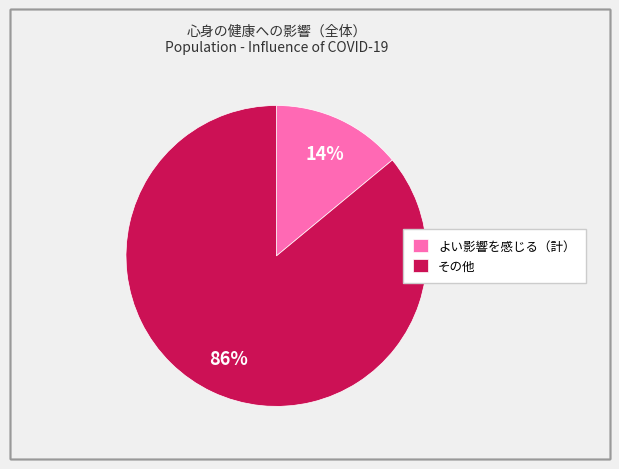

Is the sum of よい影響を感じる（計） and その他 greater than half?

Yes